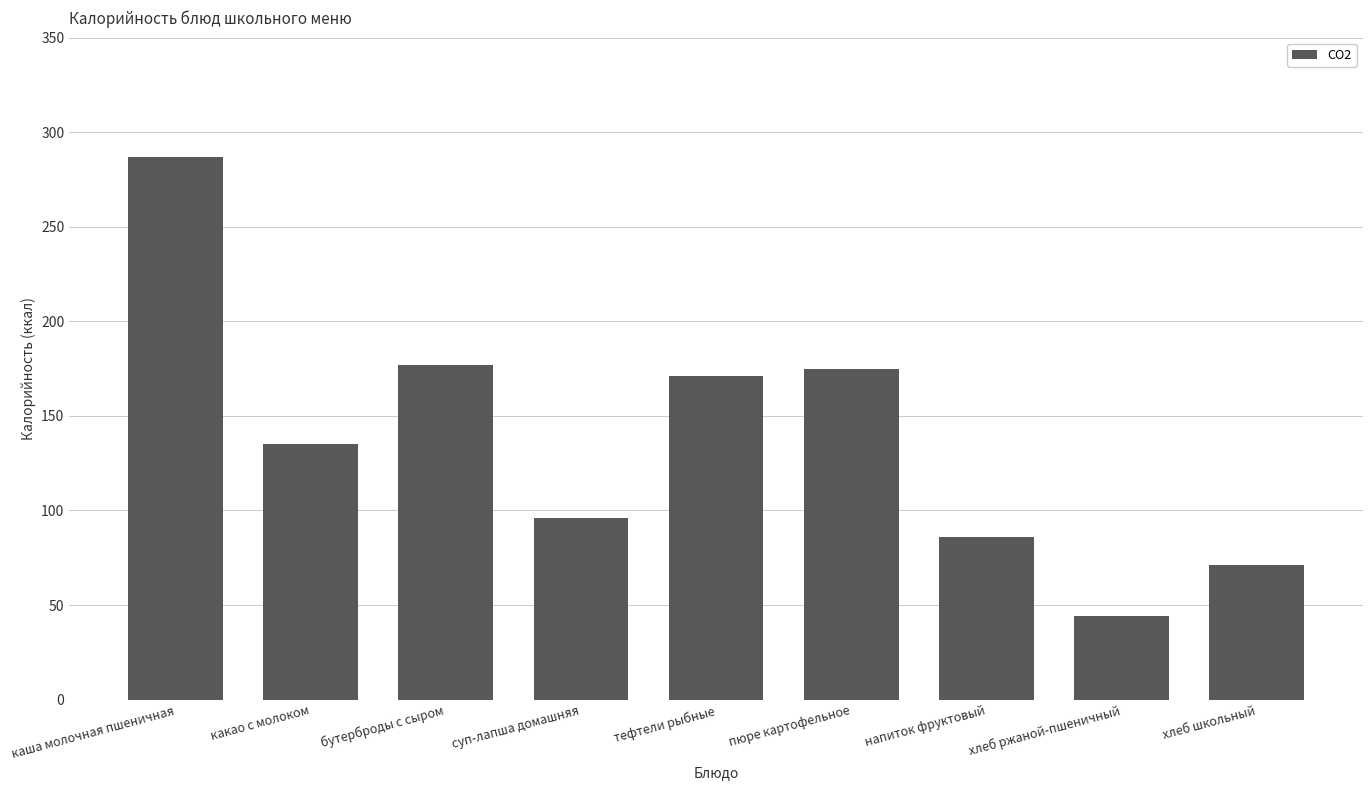

What is the average value?

138